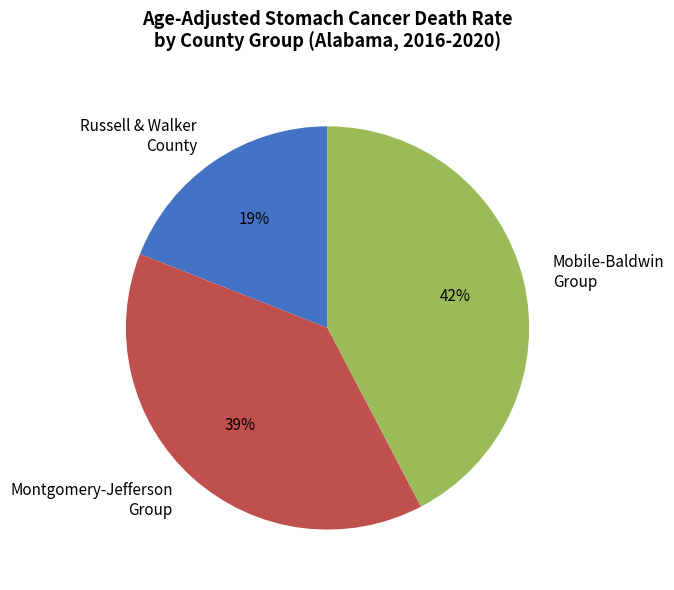

Between Mobile-Baldwin Group and Montgomery-Jefferson Group, which is larger?

Mobile-Baldwin Group